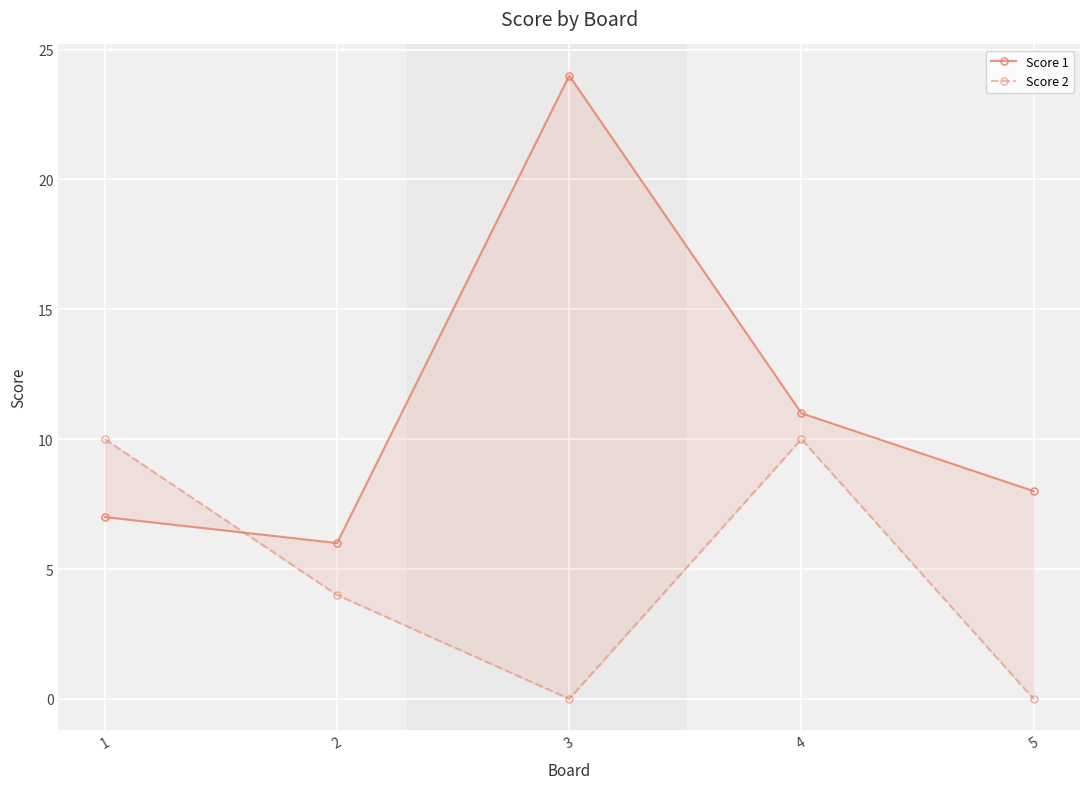

The Score 1 series shows 7 at 1. True or false?

True